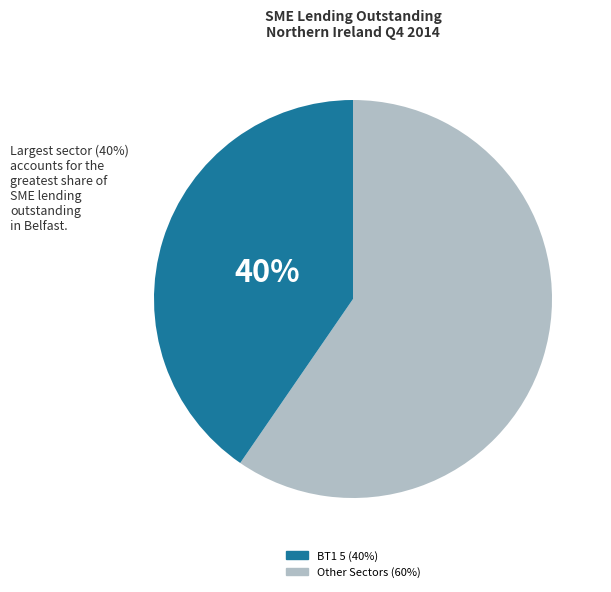

Is there a majority slice in this chart?

Yes